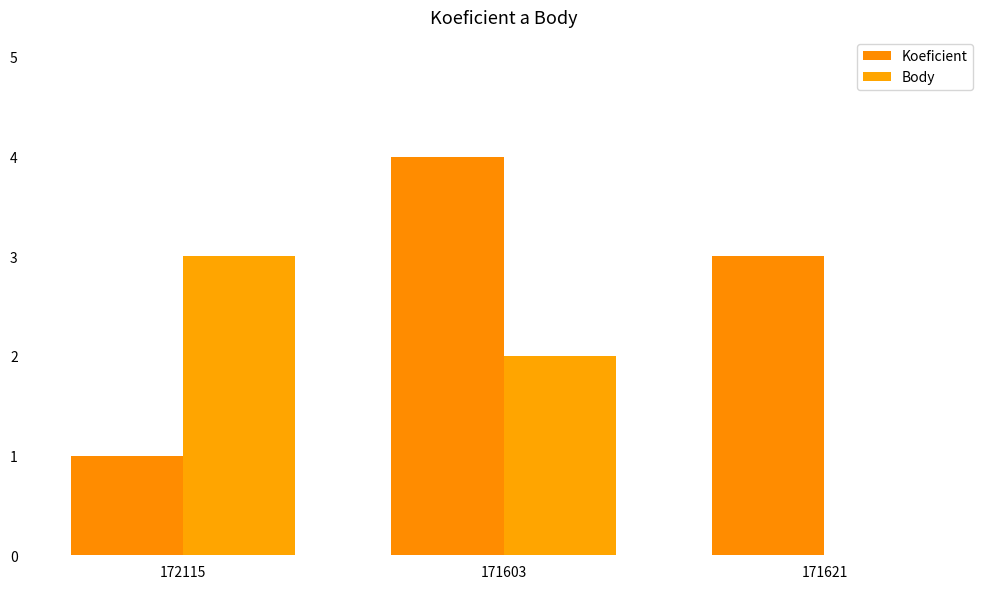

Count the number of data series in this chart.

2